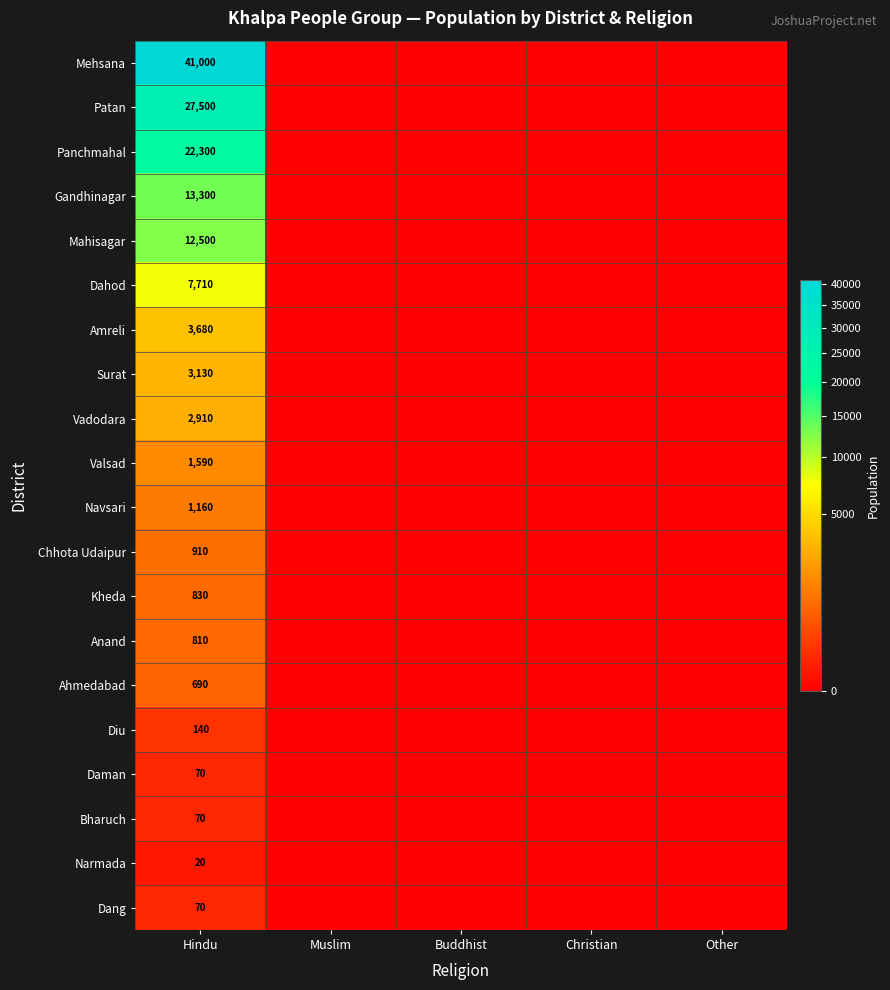

What is the spread (max minus min) of values at Hindu?

40980